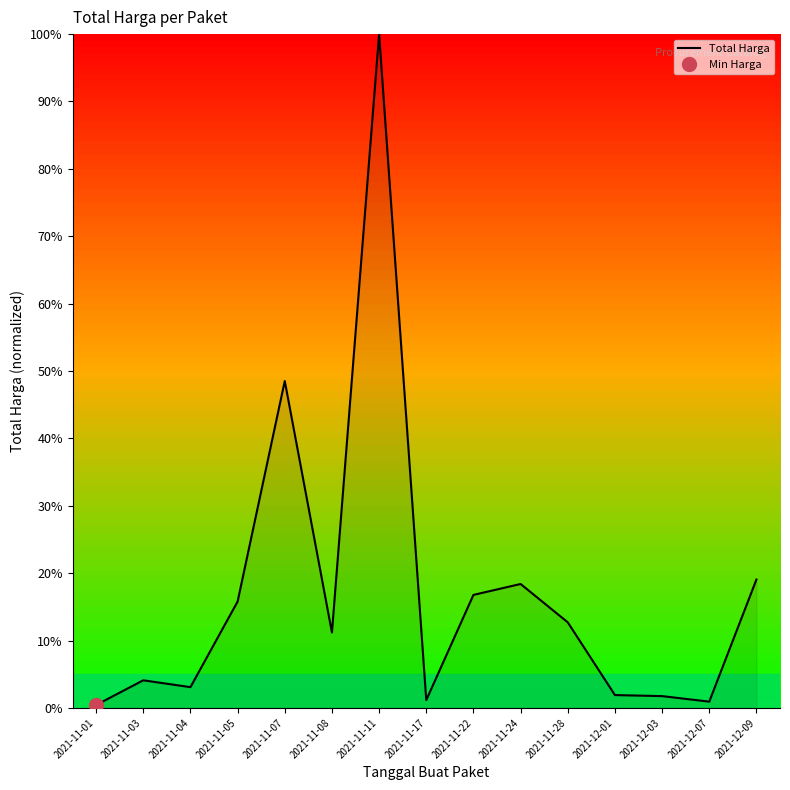

True or false: there are more than 1 points higher than both neighbors.

True